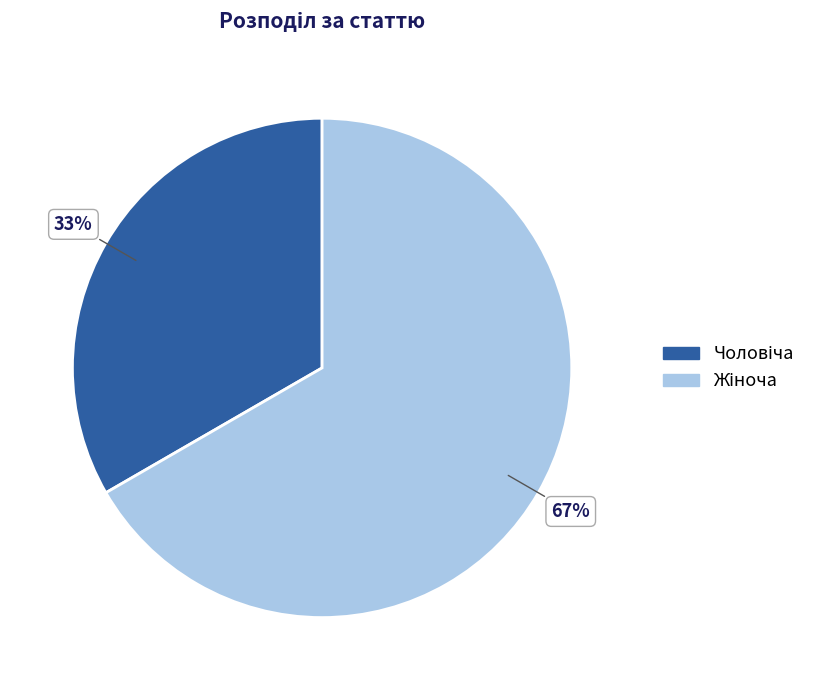

To the nearest percent, what is the average slice percentage?

50%